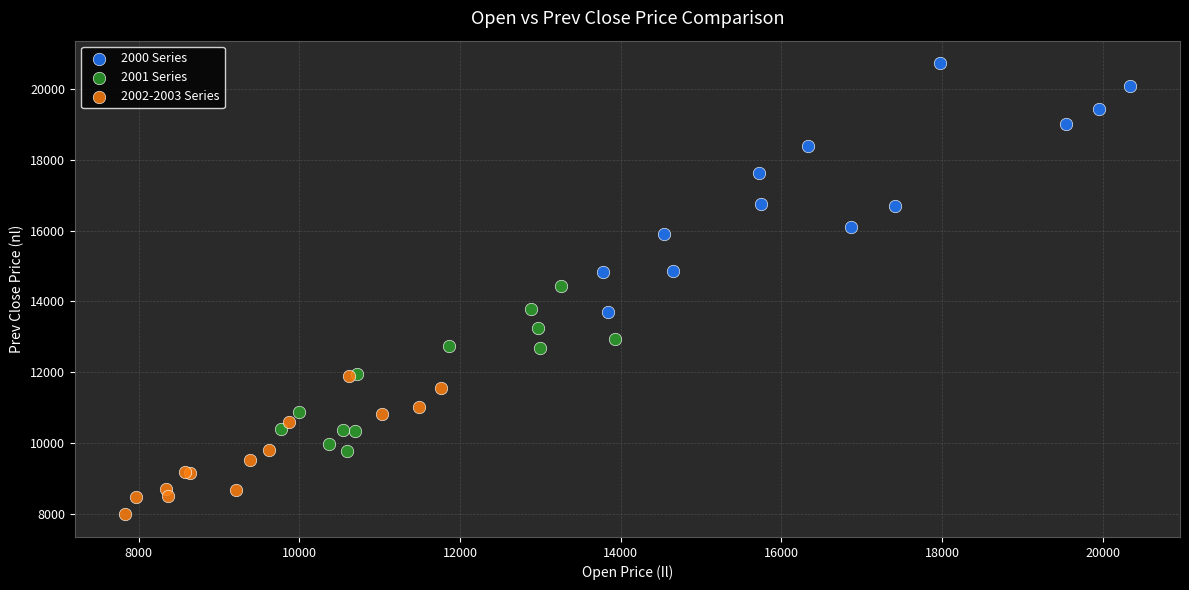

Which series reaches the minimum Y coordinate?

2002-2003 Series